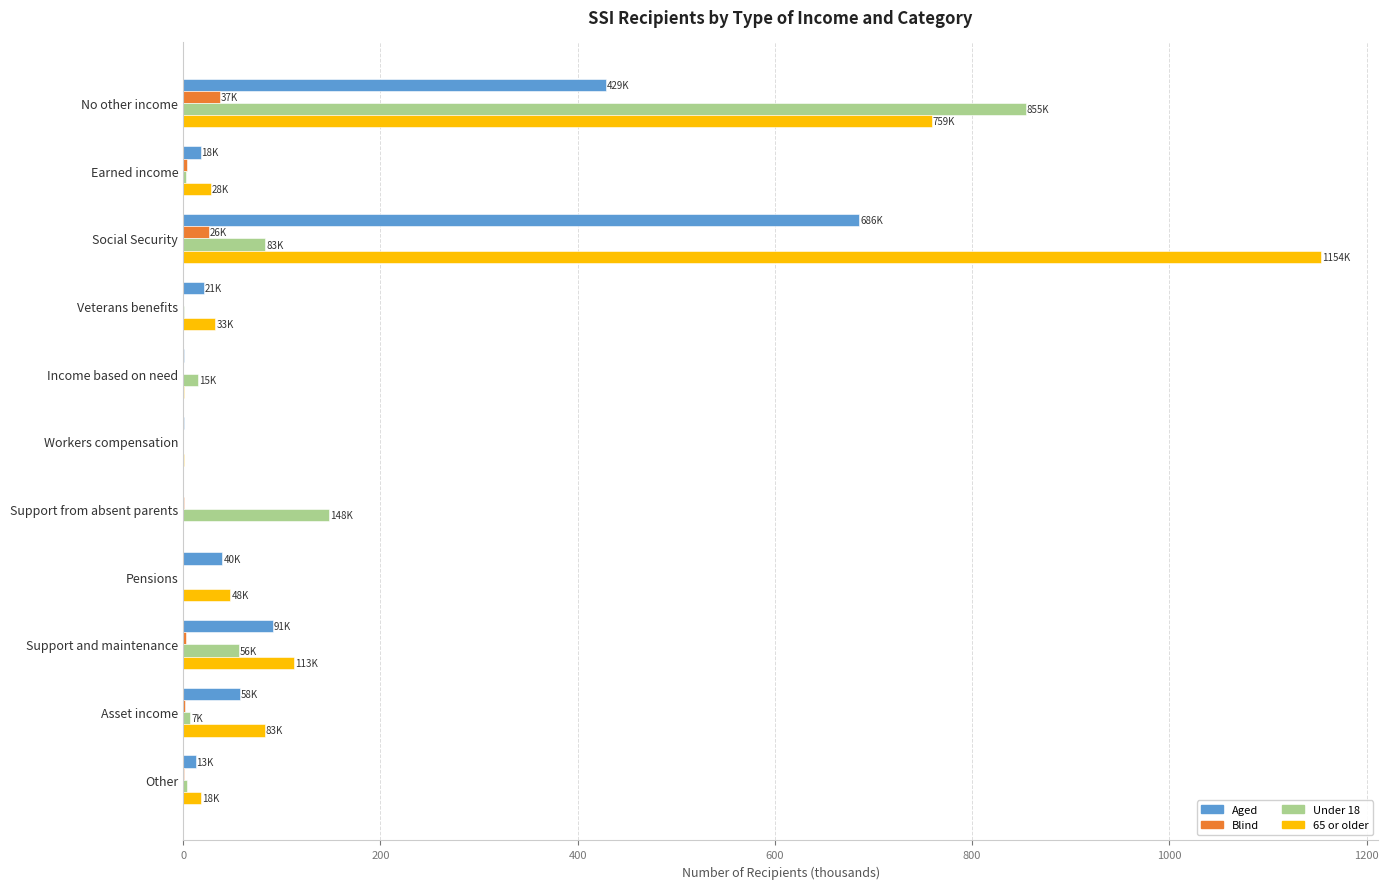

Which category has the highest value across all series?

Social Security